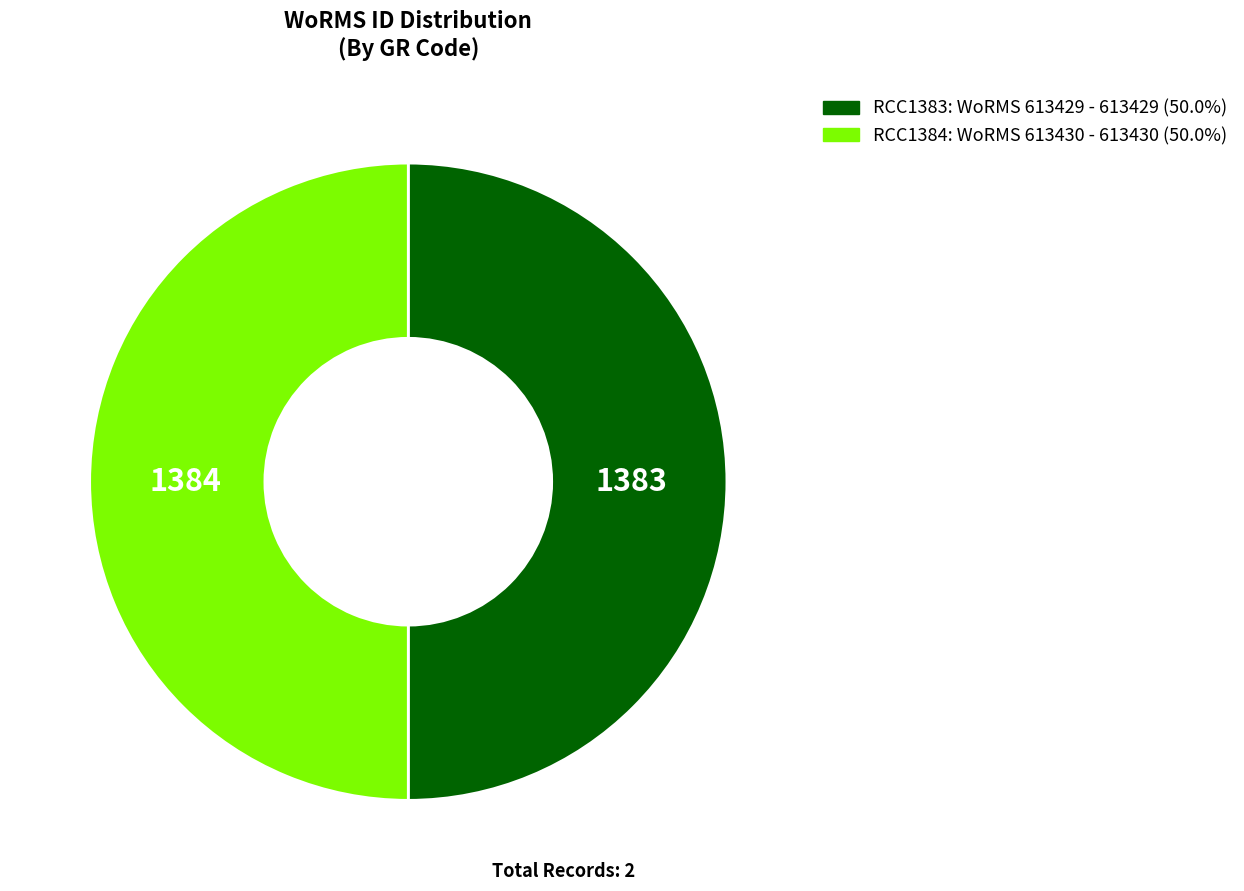

What is the ratio of the value at RCC1384: WoRMS 613430 - 613430 (50.0%) to the value at RCC1383: WoRMS 613429 - 613429 (50.0%)?

1.0